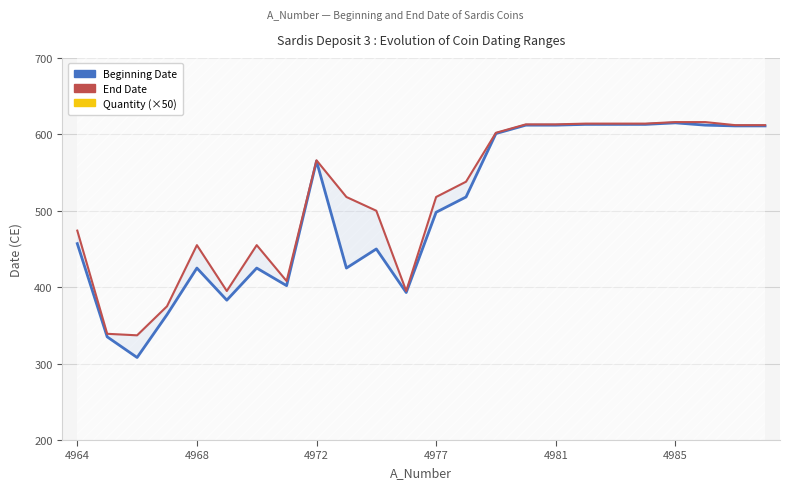

Which series has the widest spread of values?

Beginning Date